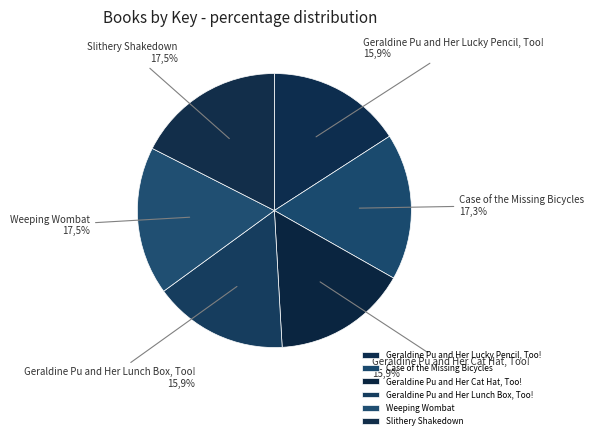

Do Slithery Shakedown and Case of the Missing Bicycles together represent more than half of the pie?

No